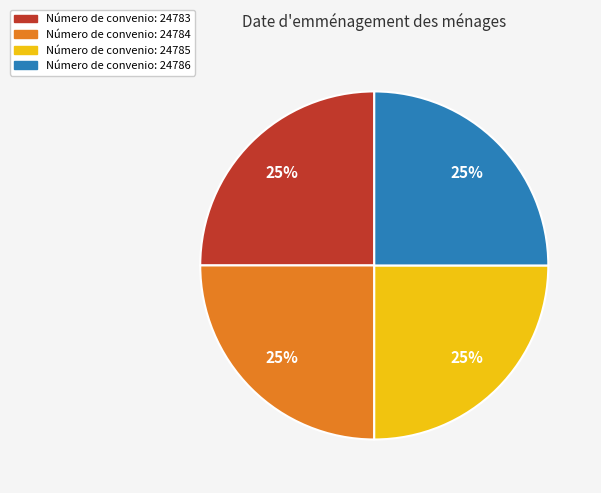

Does Número de convenio: 24786 represent more than half of the total?

No